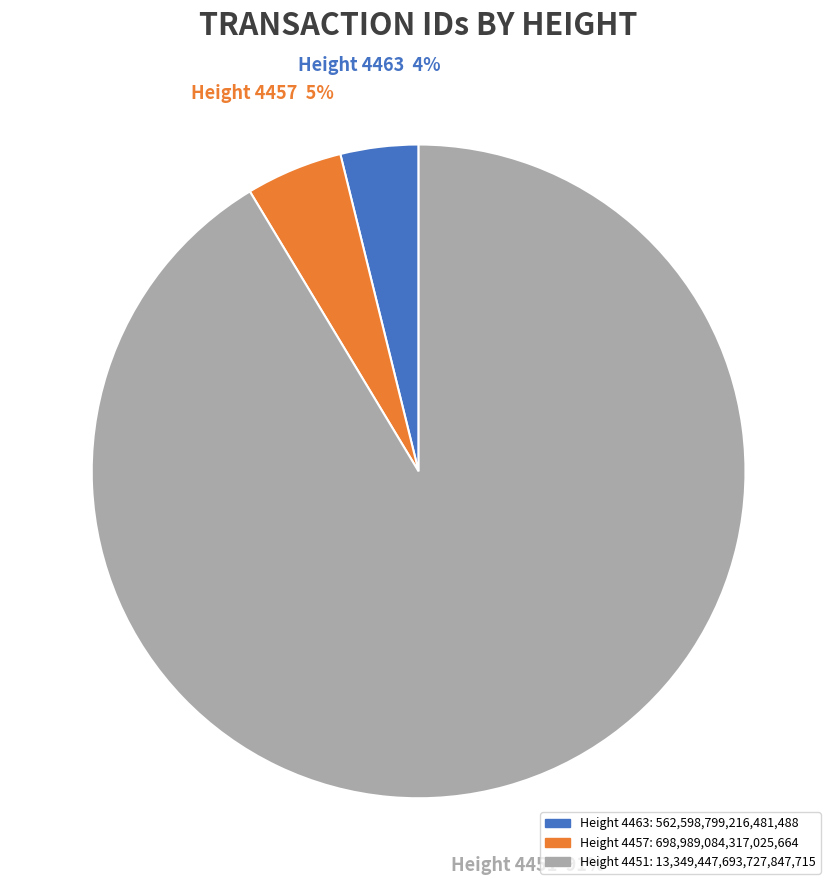

True or false: Height 4451 accounts for 91% of the total.

True